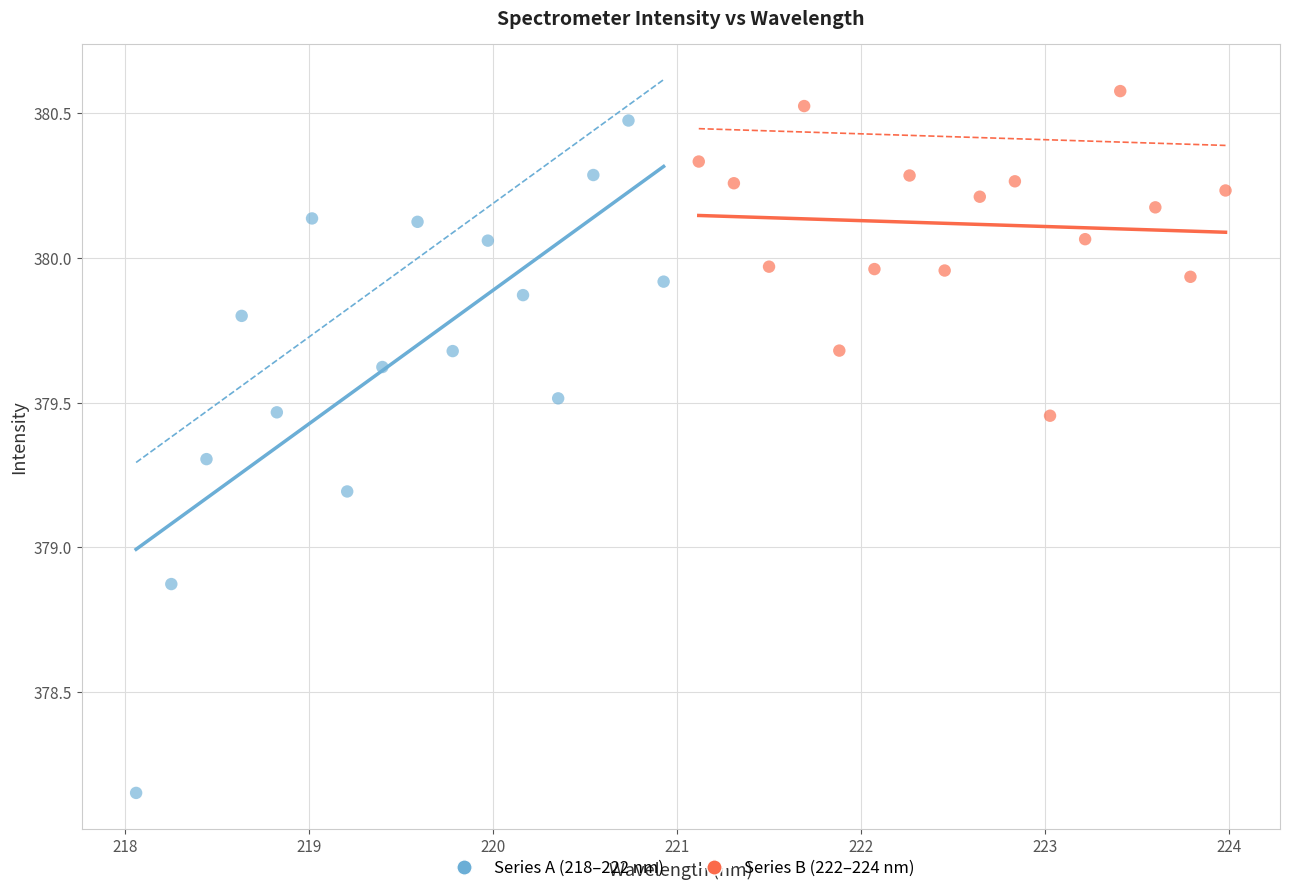

Which series contains the lowest Y value?

Series A (218–222 nm)